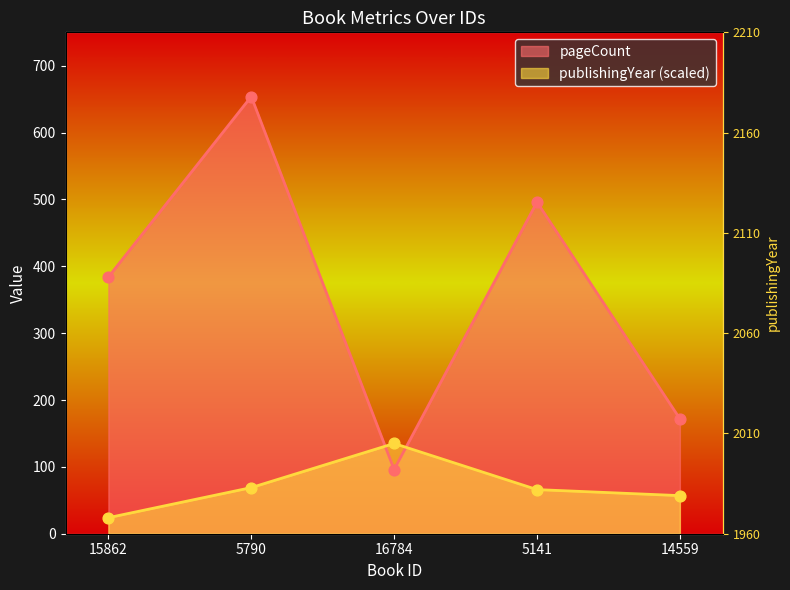

Which series contains the lowest Y value?

publishingYear